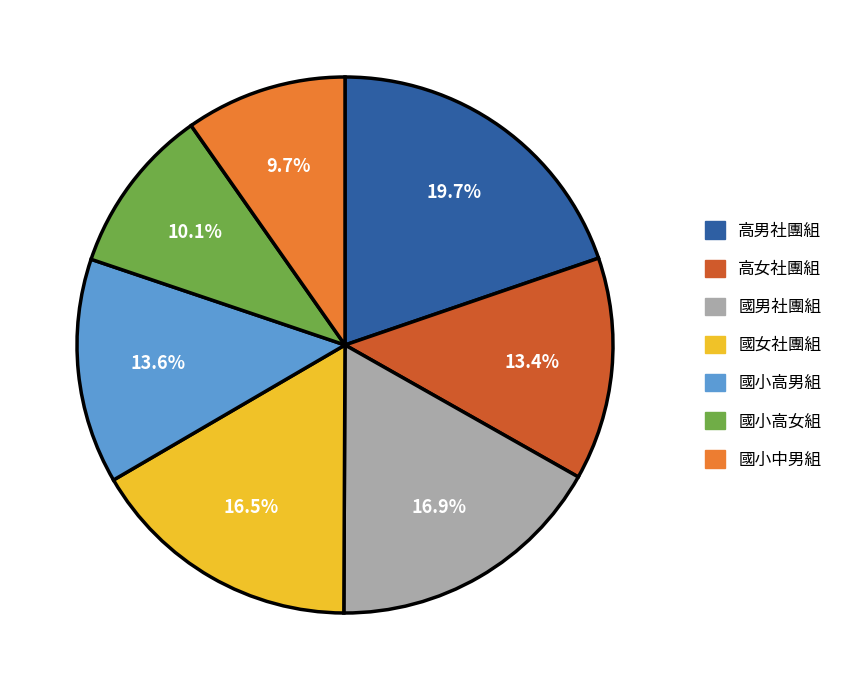

Does 國男社團組 represent more than half of the total?

No